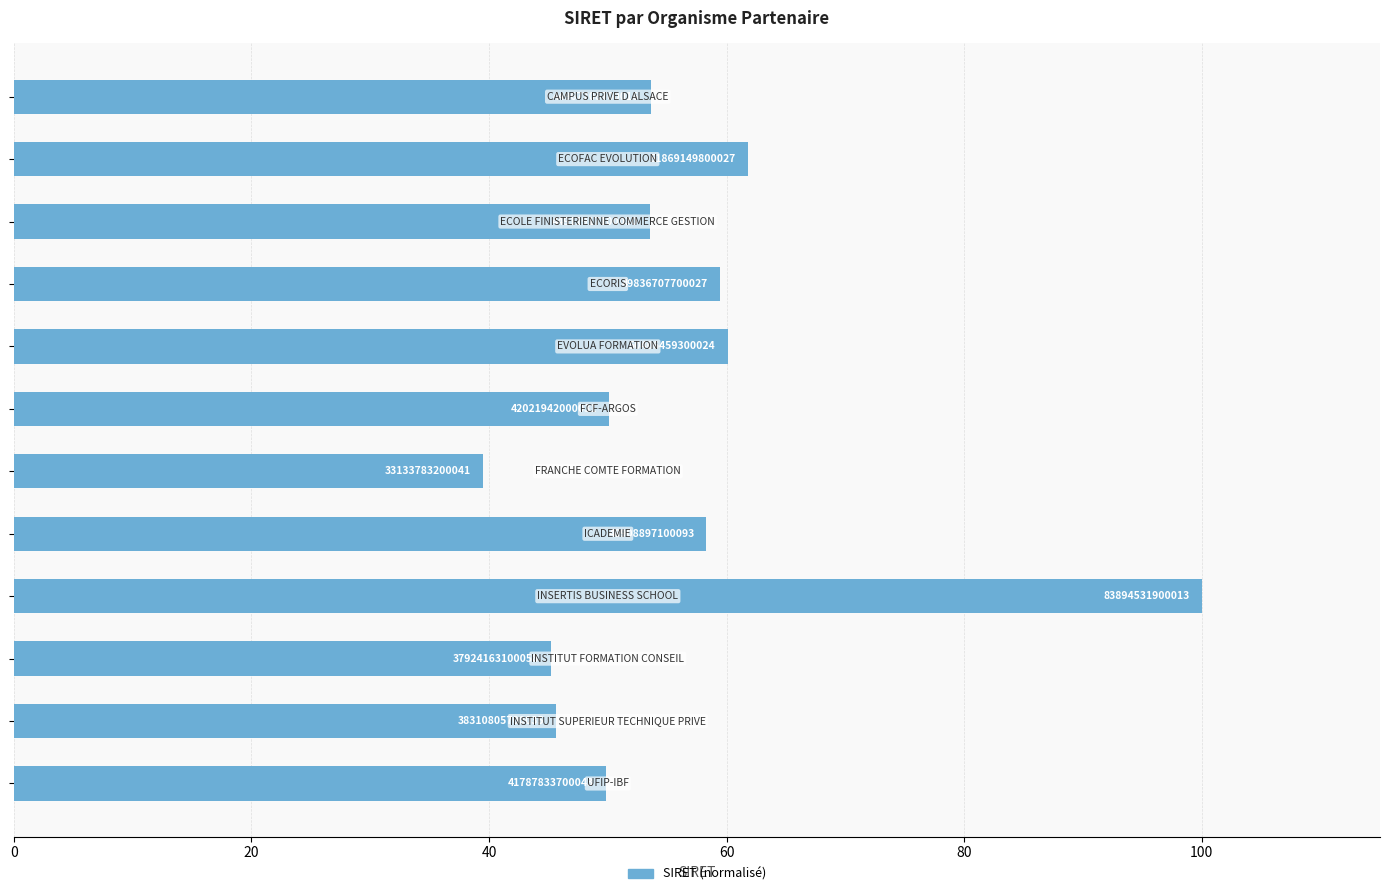

What is the sum of all values?

677.0